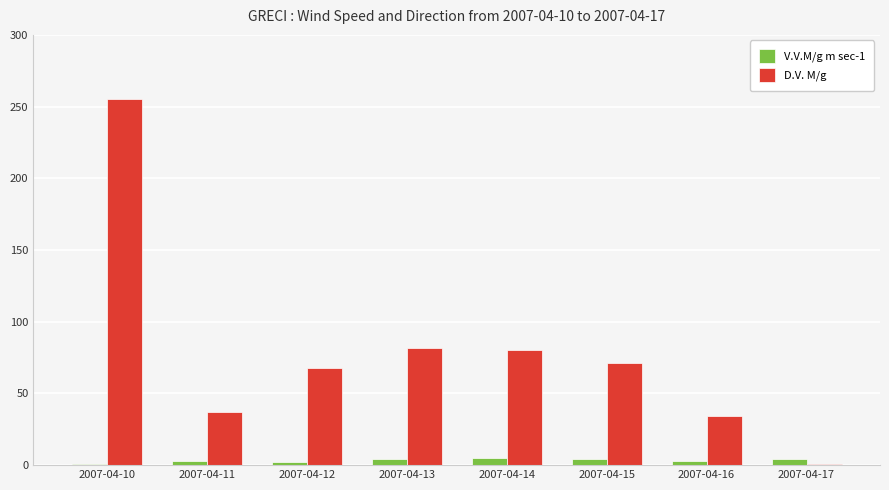

Are the bars horizontal?

No